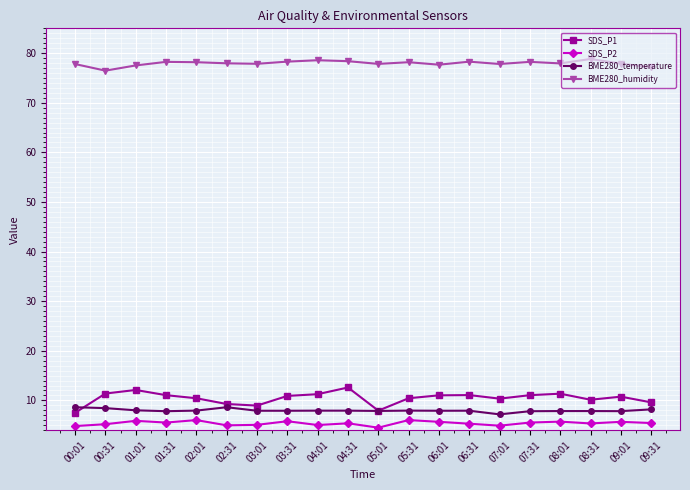

The SDS_P1 series shows 9.3 at 02:31. True or false?

True